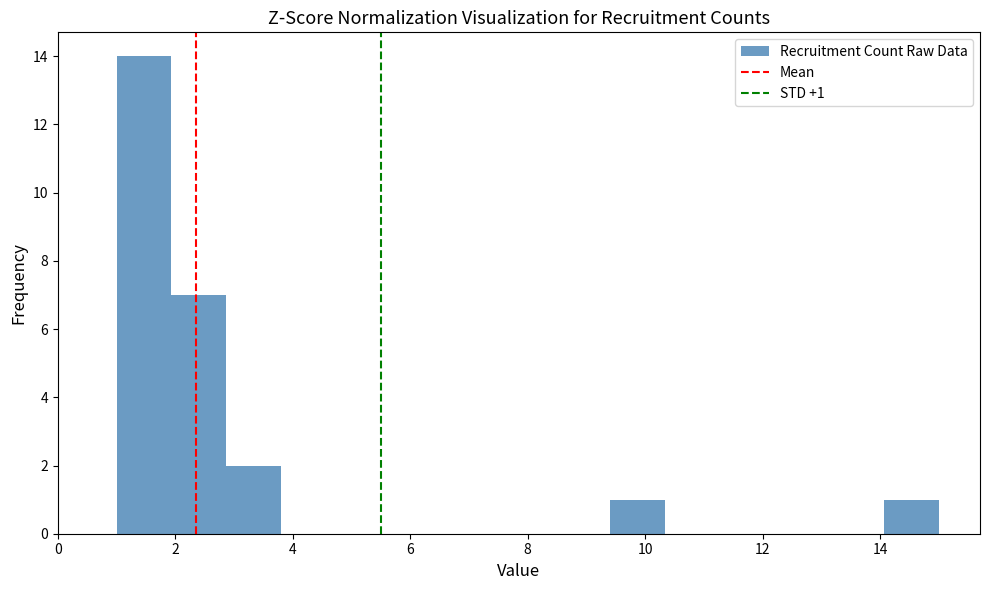

Which range on the x-axis has the tallest bar?

1.0 to 2.0